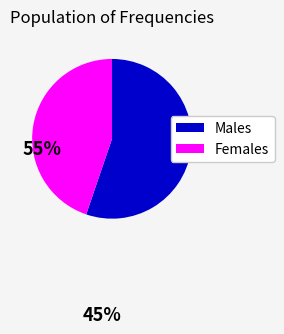

Does any single category account for the majority?

Yes